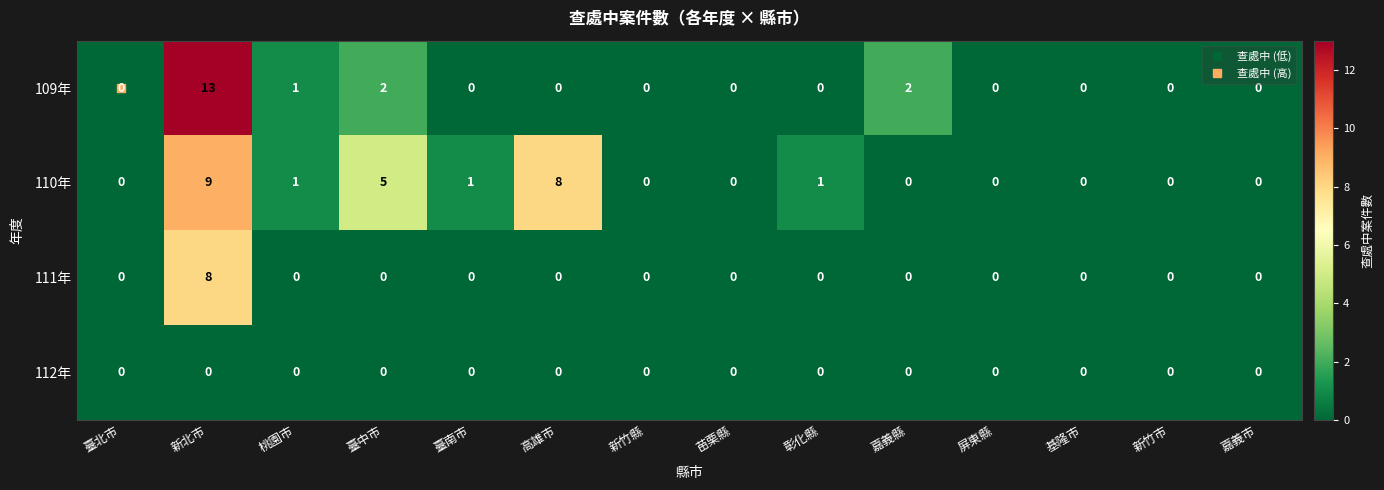

Which series has the largest total across all categories?

110年